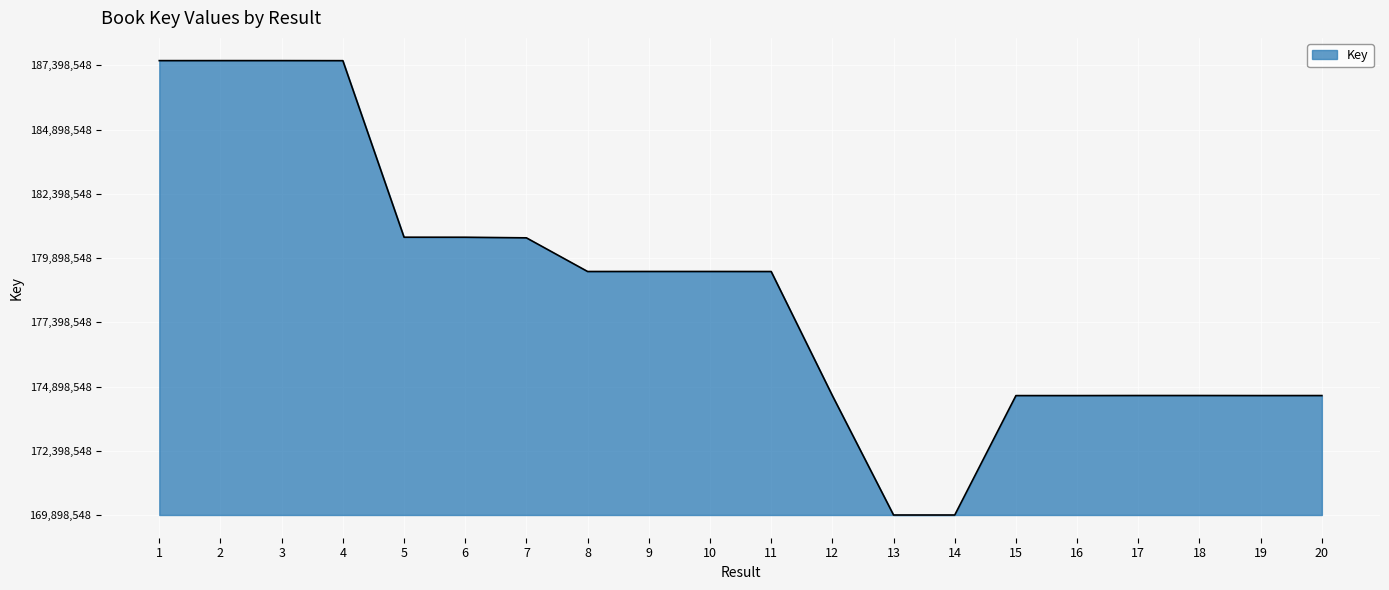

At which category does the data reach its first local peak?

2